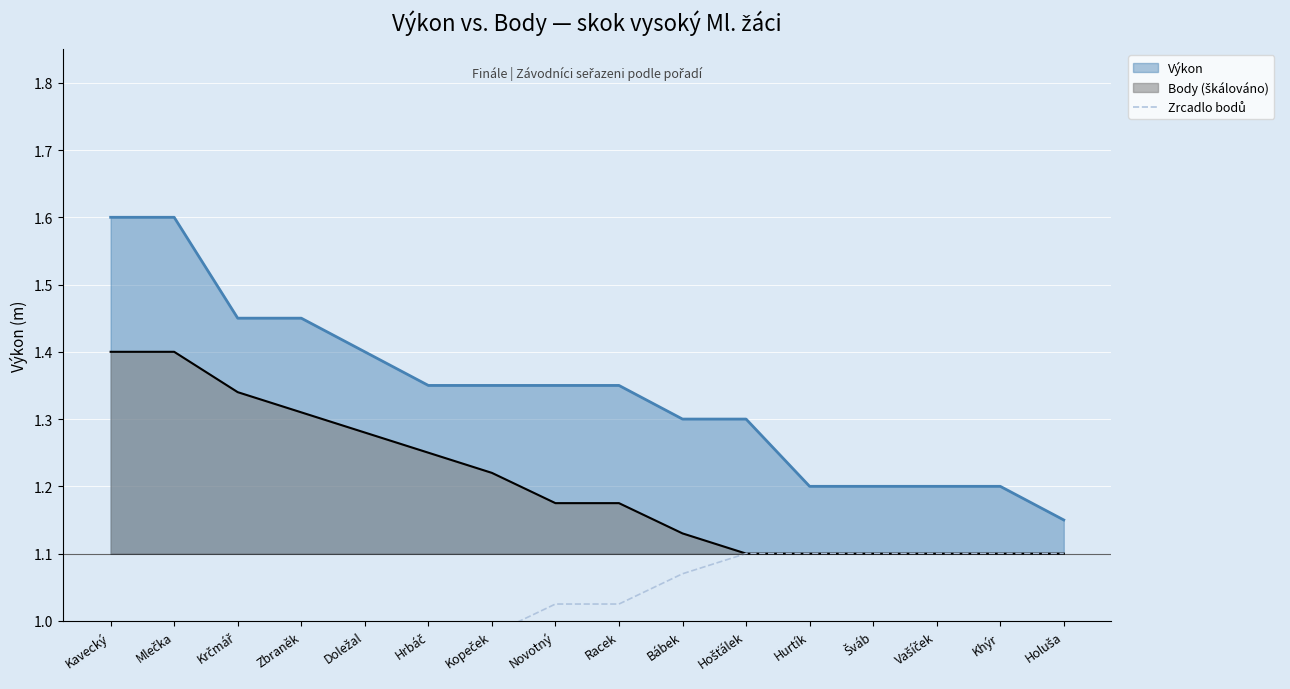

Where does the data first go above 1?

Novotný